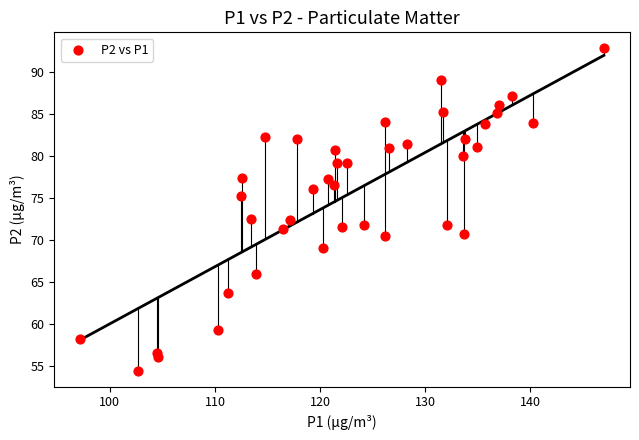

What is the range of X values (max minus min)?

49.8